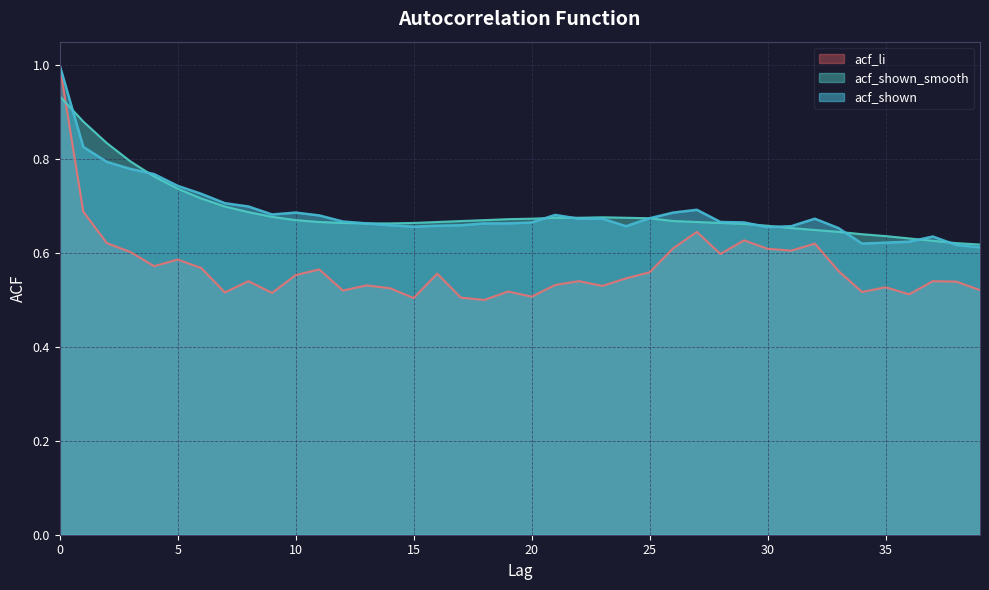

What is the spread (max minus min) of values at 2?

0.2